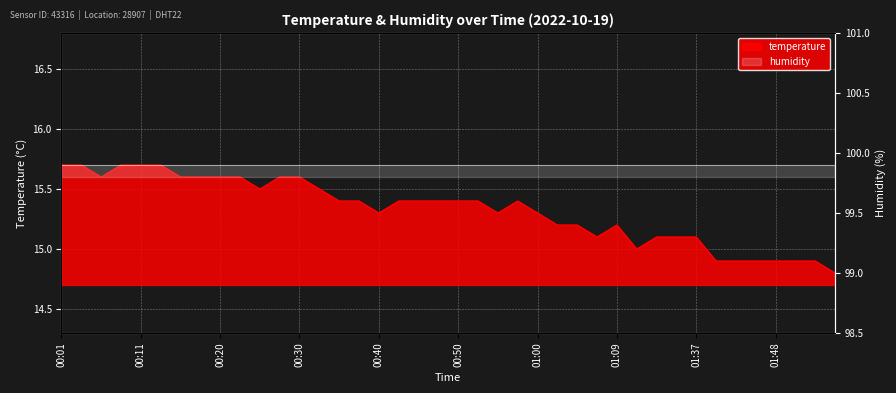

At which category does the data reach its first local valley?

00:06